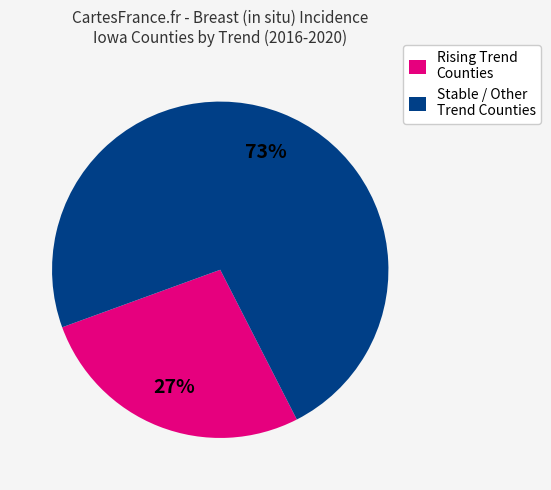

What is the smallest slice in the pie chart?

Rising Trend Counties